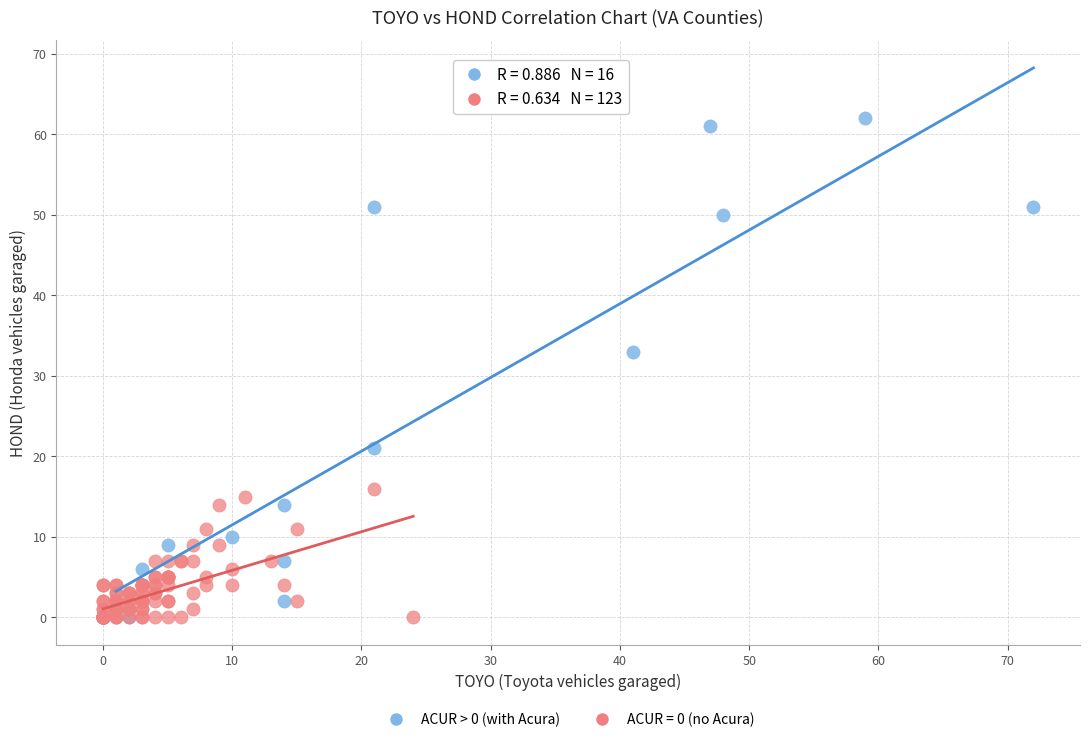

Which series contains the highest Y value?

ACUR > 0 (with Acura)